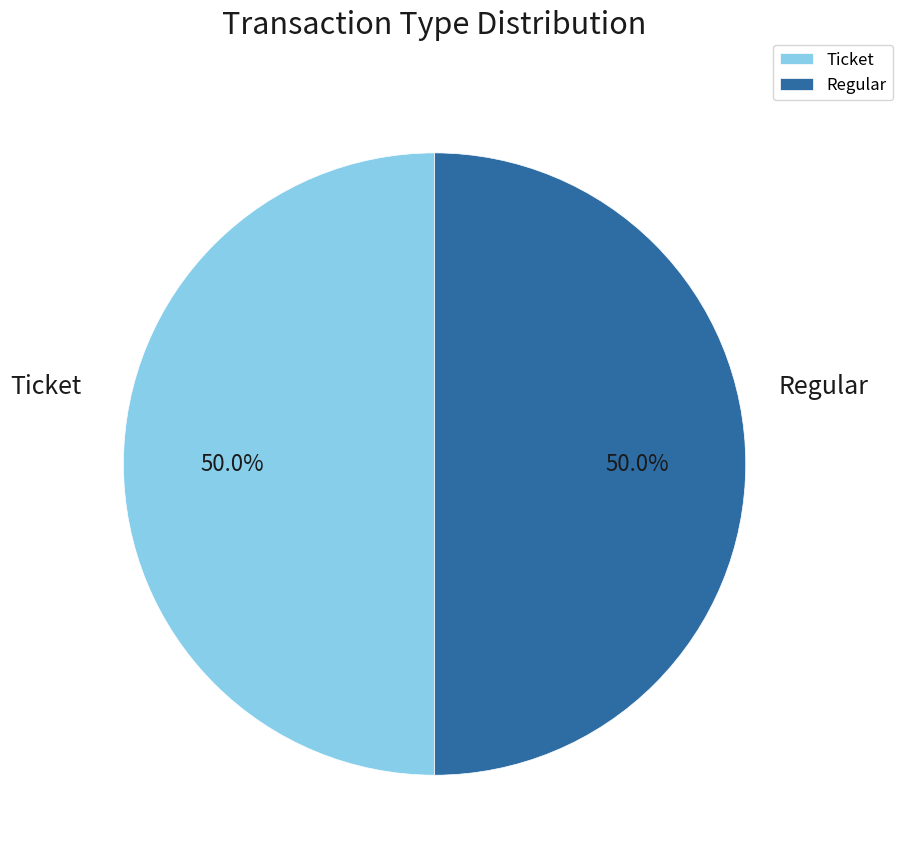

What percentage is NOT represented by Regular?

50.0%